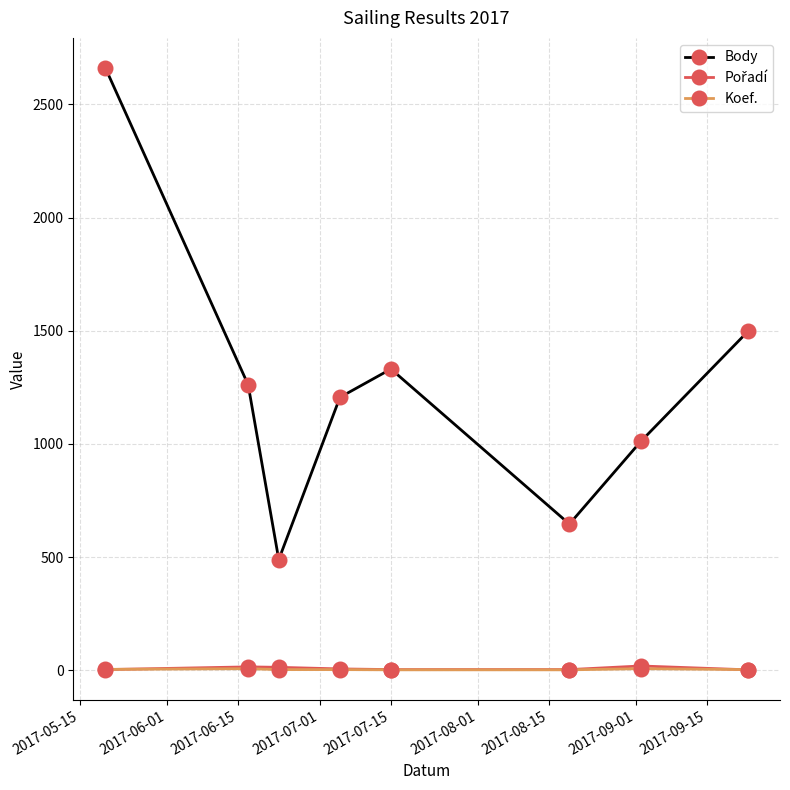

Which series has the widest spread of values?

Body